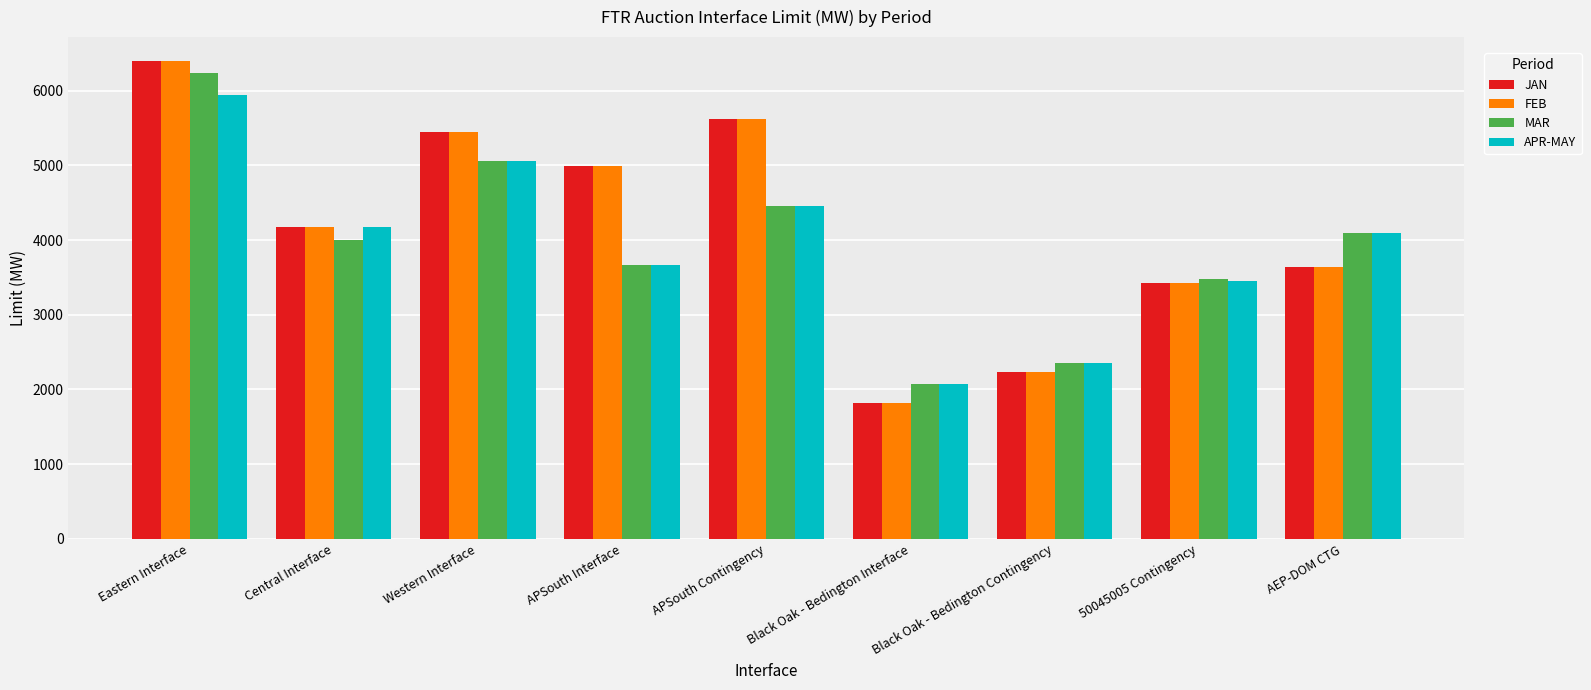

At which label does JAN first exceed 4177?

Eastern Interface